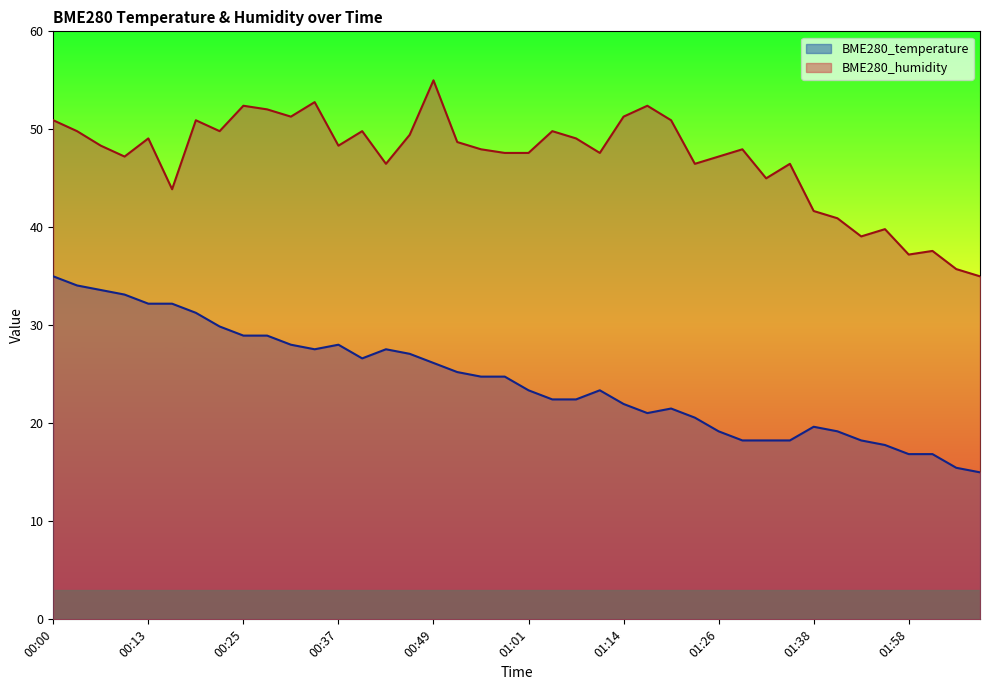

What is the label of the 39th point from the left?

02:05